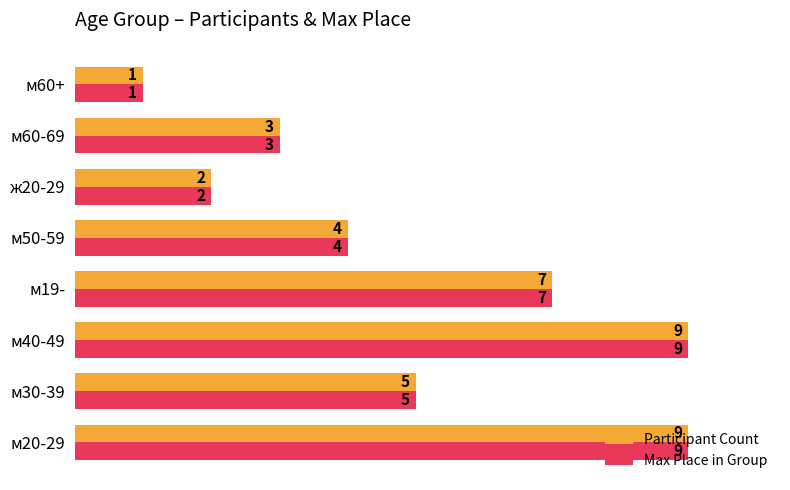

What are all the series names shown in the legend?

Participant Count, Max Place in Group